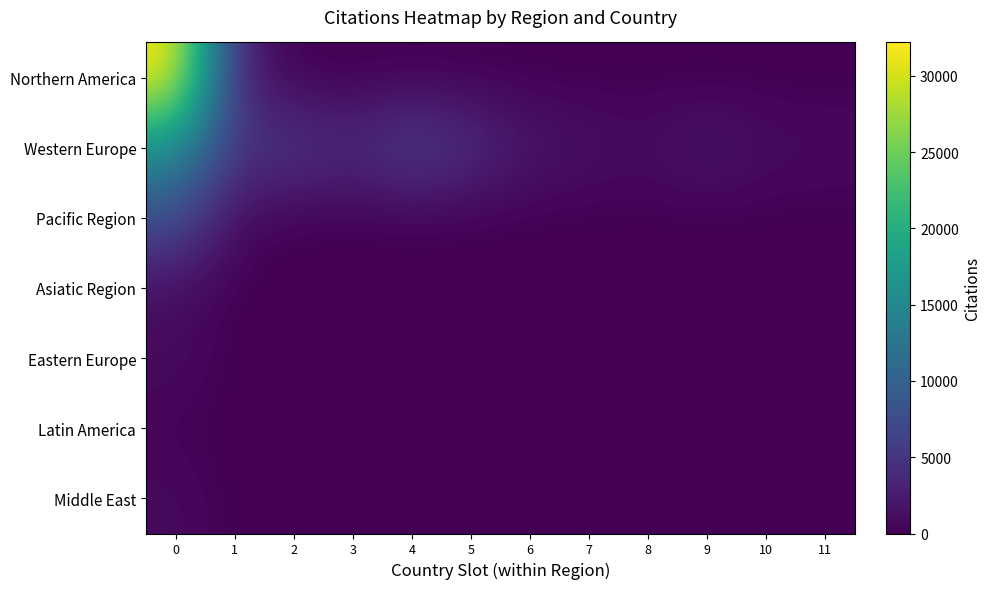

Reading left to right, list all the values displayed in this chart.

Northern America: 0=32192	1=3141	2=0	3=0	4=0	5=0	6=0	7=0	8=0	9=0	10=0	11=0
Western Europe: 0=16073	1=4776	2=5418	3=3777	4=6430	5=4276	6=1956	7=1383	8=956	9=2032	10=1029	11=852
Pacific Region: 0=7840	1=818	2=0	3=0	4=0	5=0	6=0	7=0	8=0	9=0	10=0	11=0
Asiatic Region: 0=1113	1=0	2=0	3=0	4=0	5=0	6=0	7=0	8=0	9=0	10=0	11=0
Eastern Europe: 0=983	1=0	2=0	3=0	4=0	5=0	6=0	7=0	8=0	9=0	10=0	11=0
Latin America: 0=223	1=0	2=0	3=0	4=0	5=0	6=0	7=0	8=0	9=0	10=0	11=0
Middle East: 0=863	1=0	2=0	3=0	4=0	5=0	6=0	7=0	8=0	9=0	10=0	11=0